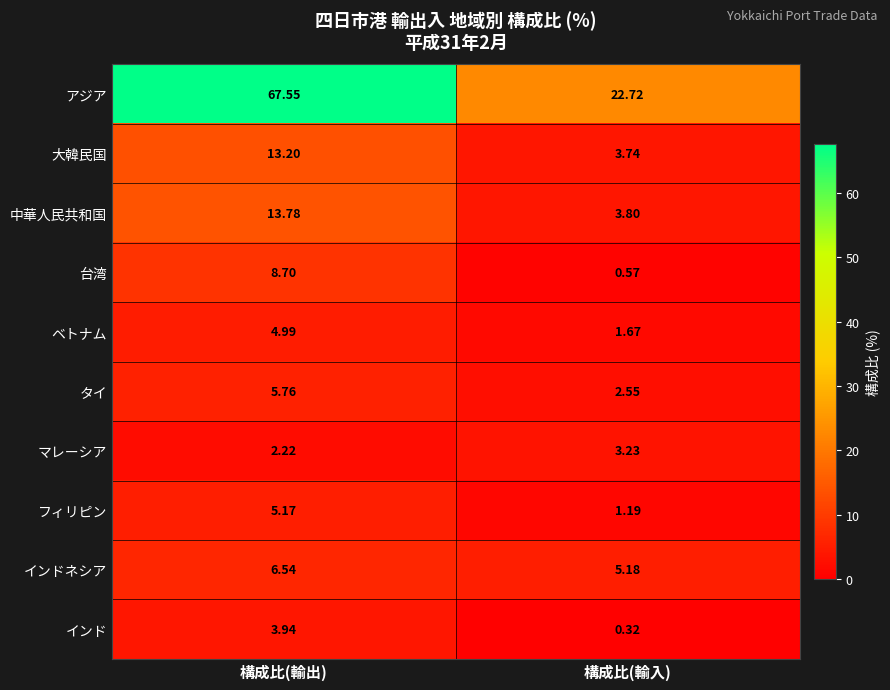

Rank the series at 構成比(輸入) from lowest to highest value.

インド, 台湾, フィリピン, ベトナム, タイ, マレーシア, 大韓民国, 中華人民共和国, インドネシア, アジア